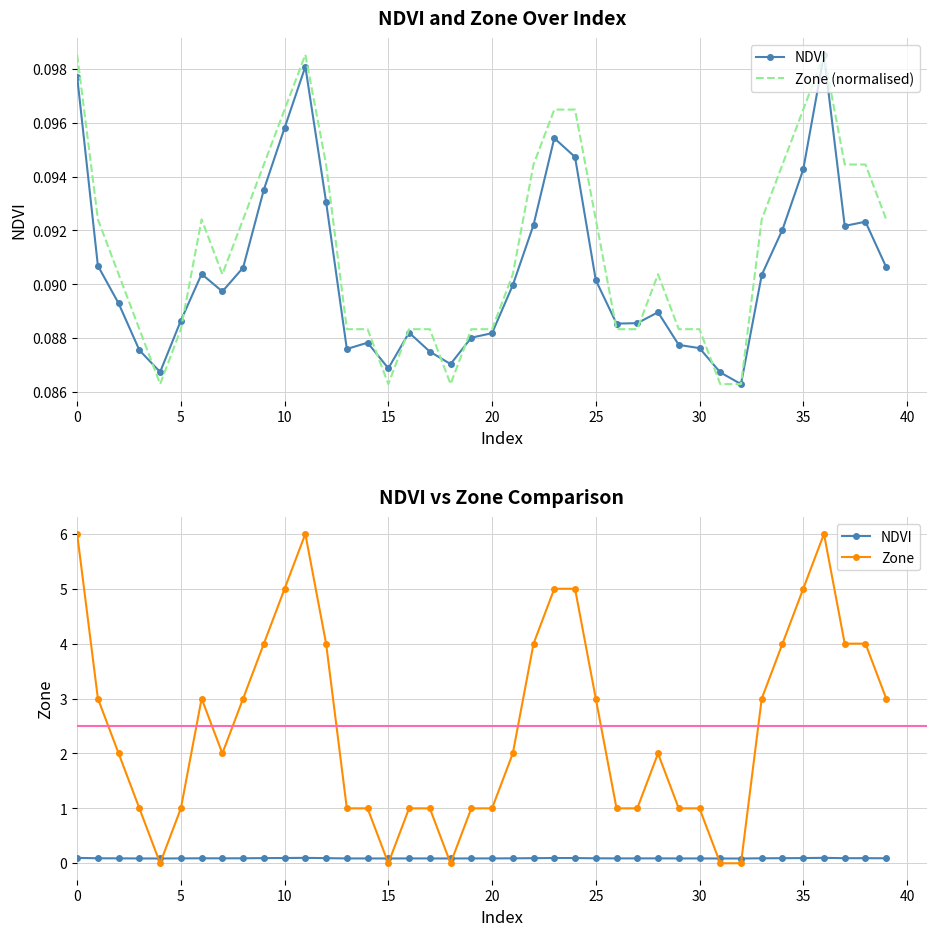

What is the sum of the NDVI values at 26 and 16?

0.2